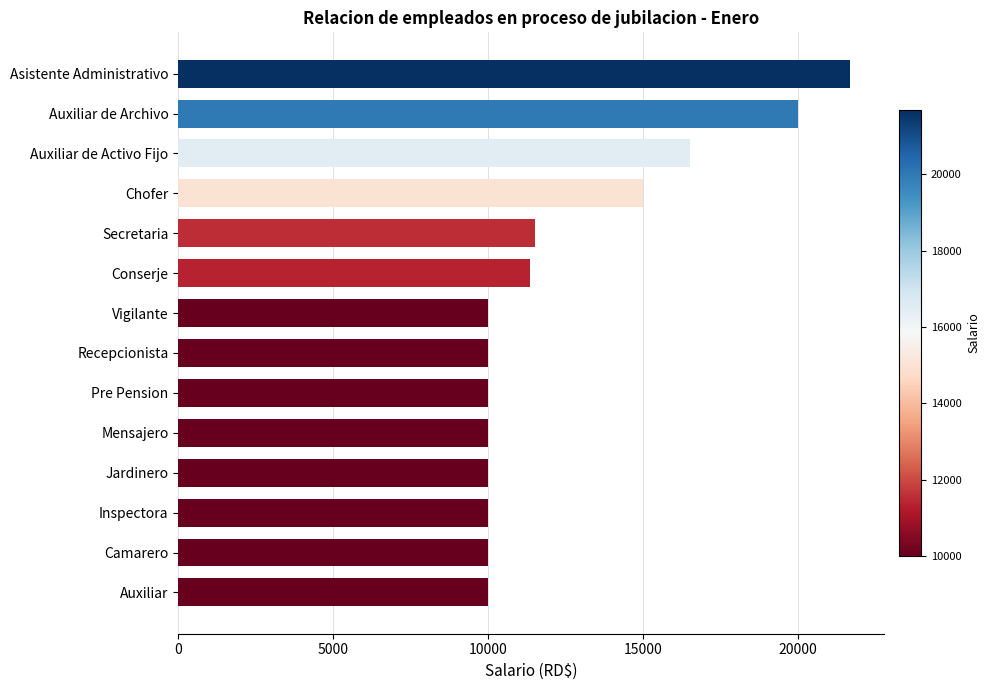

Is it true that the value at Asistente Administrativo is 21678.2?

True